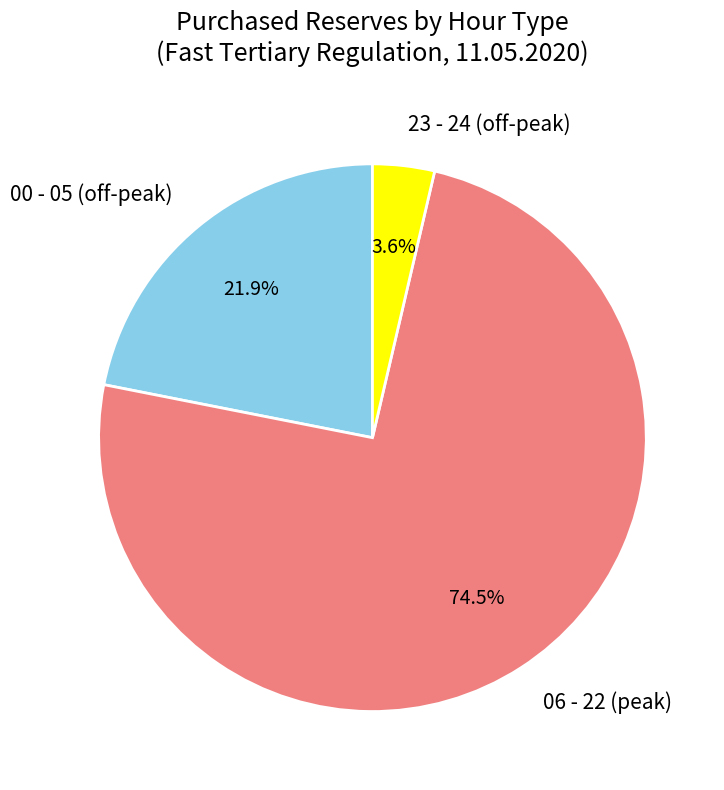

Which category accounts for the majority?

06 - 22 (peak)